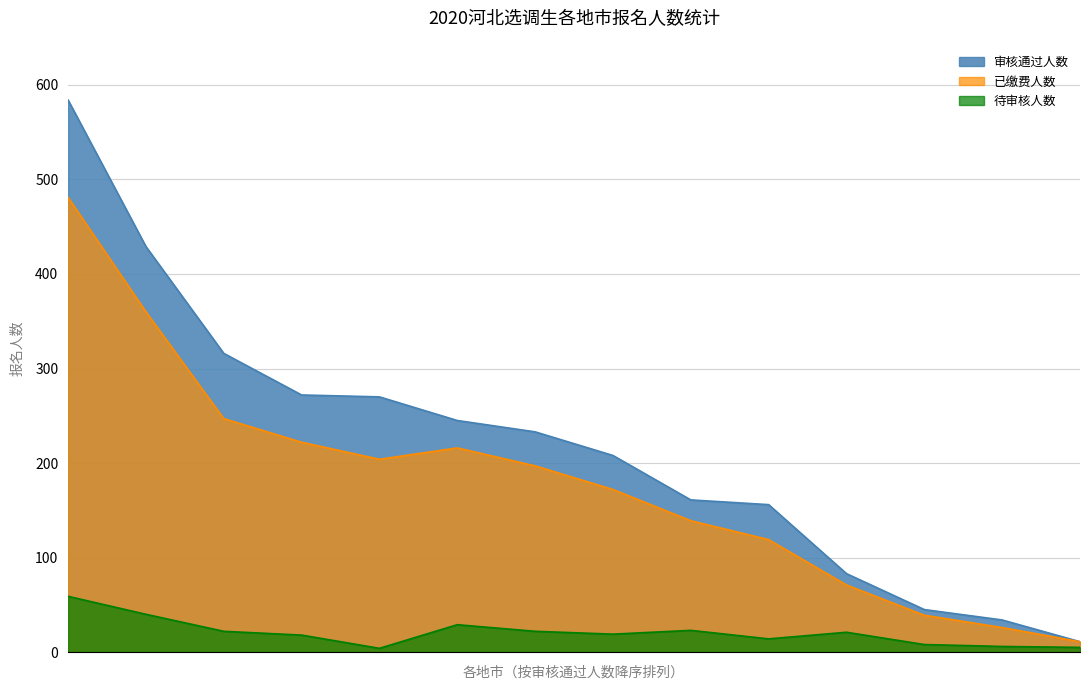

True or false: 已缴费人数 and 待审核人数 cross at least once.

False